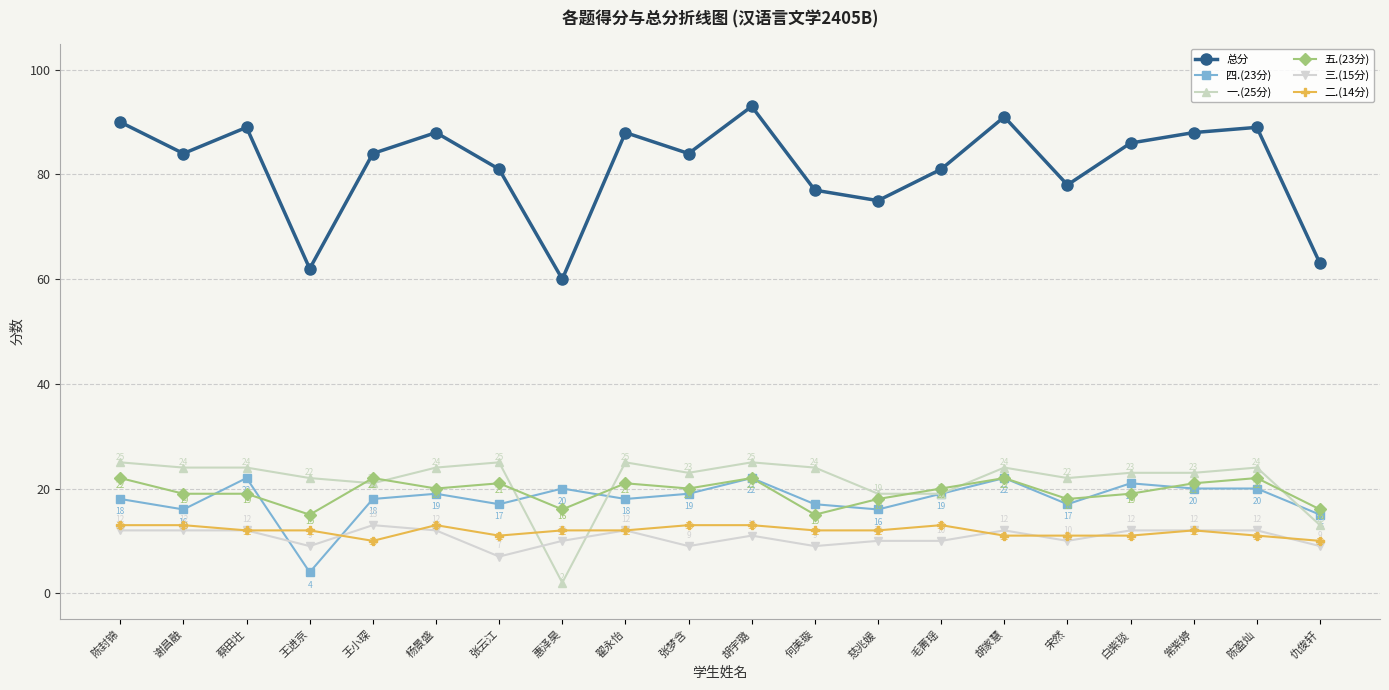

Which category has the lowest value across all series?

惠泽昊